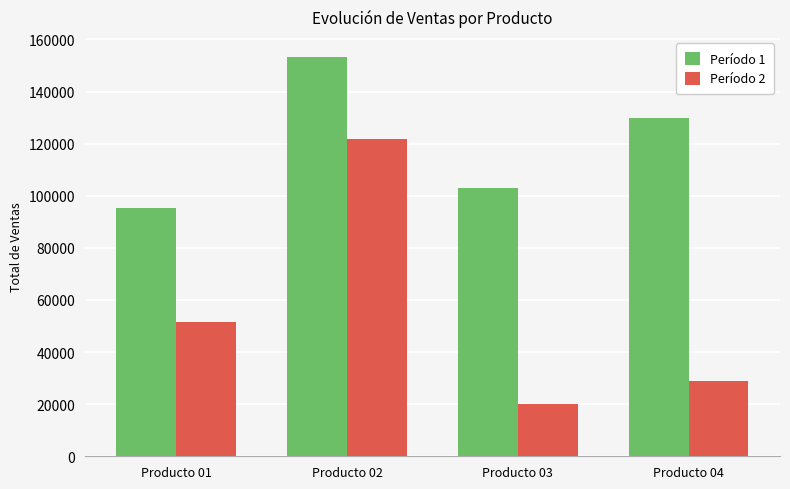

Is it true that Período 2 equals 28922 at Producto 04?

True